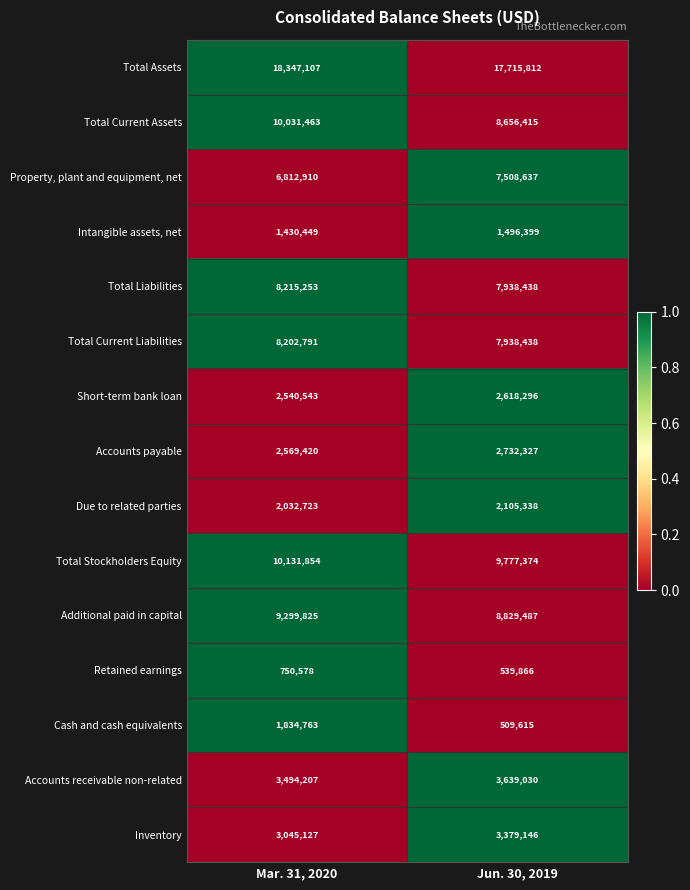

Reading left to right, list all the values displayed in this chart.

Total Assets: Mar. 31, 2020=18347107	Jun. 30, 2019=17715812
Total Current Assets: Mar. 31, 2020=10031463	Jun. 30, 2019=8656415
Property, plant and equipment, net: Mar. 31, 2020=6812910	Jun. 30, 2019=7508637
Intangible assets, net: Mar. 31, 2020=1430449	Jun. 30, 2019=1496399
Total Liabilities: Mar. 31, 2020=8215253	Jun. 30, 2019=7938438
Total Current Liabilities: Mar. 31, 2020=8202791	Jun. 30, 2019=7938438
Short-term bank loan: Mar. 31, 2020=2540543	Jun. 30, 2019=2618296
Accounts payable: Mar. 31, 2020=2569420	Jun. 30, 2019=2732327
Due to related parties: Mar. 31, 2020=2032723	Jun. 30, 2019=2105338
Total Stockholders Equity: Mar. 31, 2020=10131854	Jun. 30, 2019=9777374
Additional paid in capital: Mar. 31, 2020=9299825	Jun. 30, 2019=8829487
Retained earnings: Mar. 31, 2020=750578	Jun. 30, 2019=539866
Cash and cash equivalents: Mar. 31, 2020=1834763	Jun. 30, 2019=509615
Accounts receivable non-related: Mar. 31, 2020=3494207	Jun. 30, 2019=3639030
Inventory: Mar. 31, 2020=3045127	Jun. 30, 2019=3379146